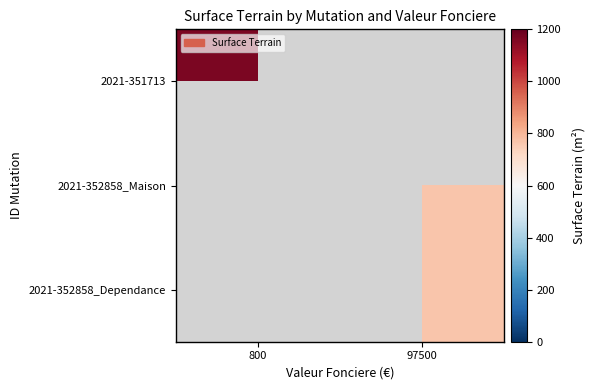

Count the number of categories in the chart.

2